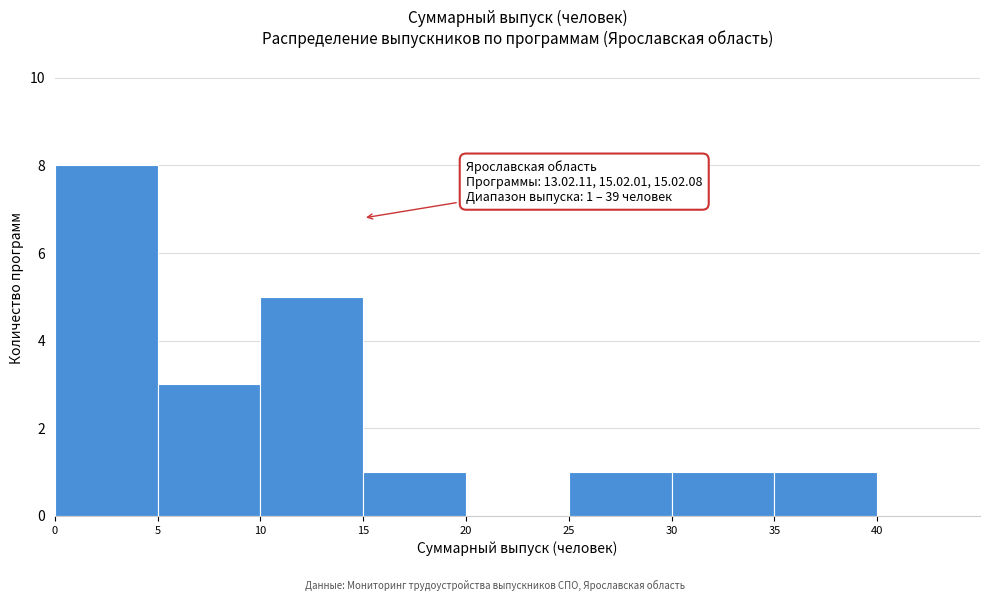

Over which range of the x-axis is the bar tallest?

0 to 5